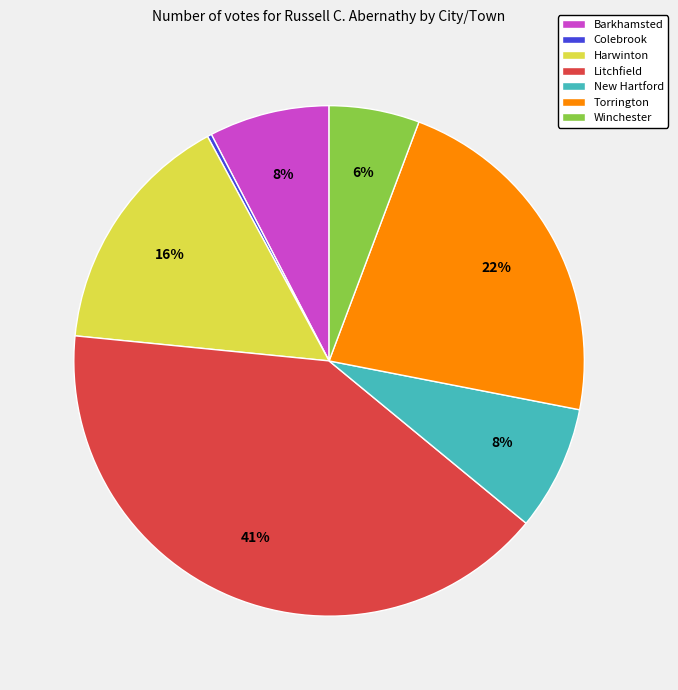

Which slice is the largest?

Litchfield